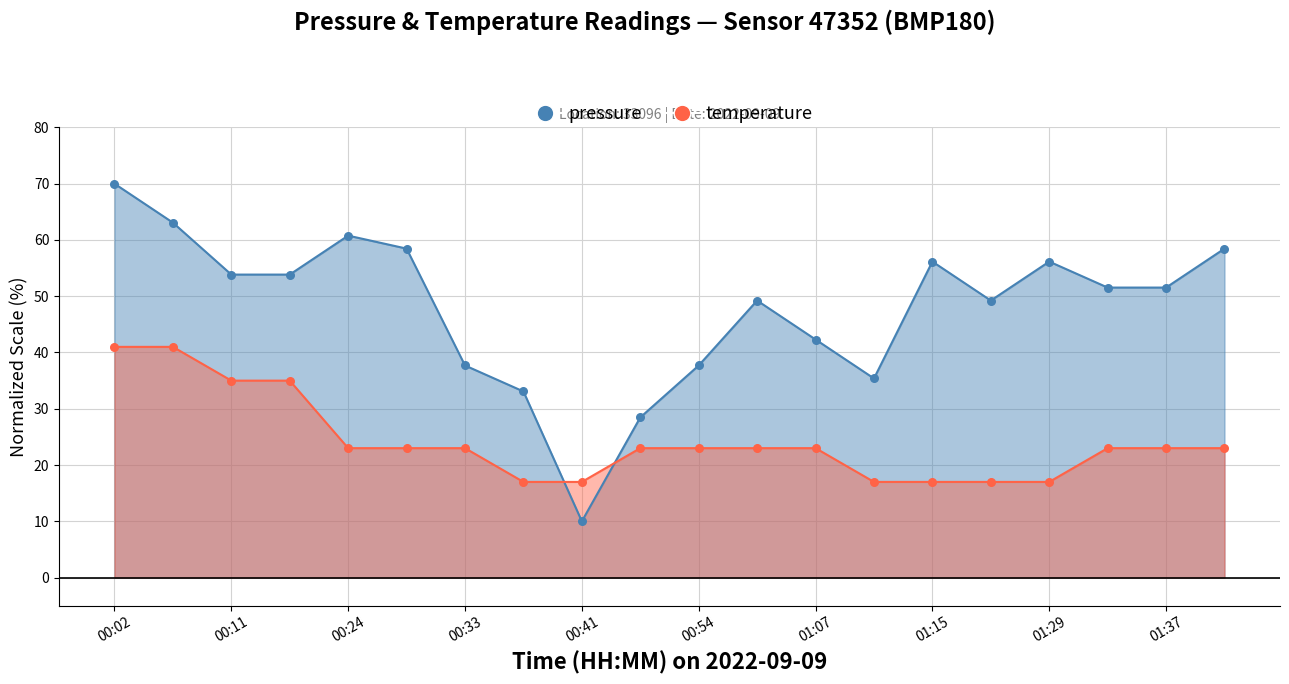

Which series reaches the maximum Y coordinate?

pressure